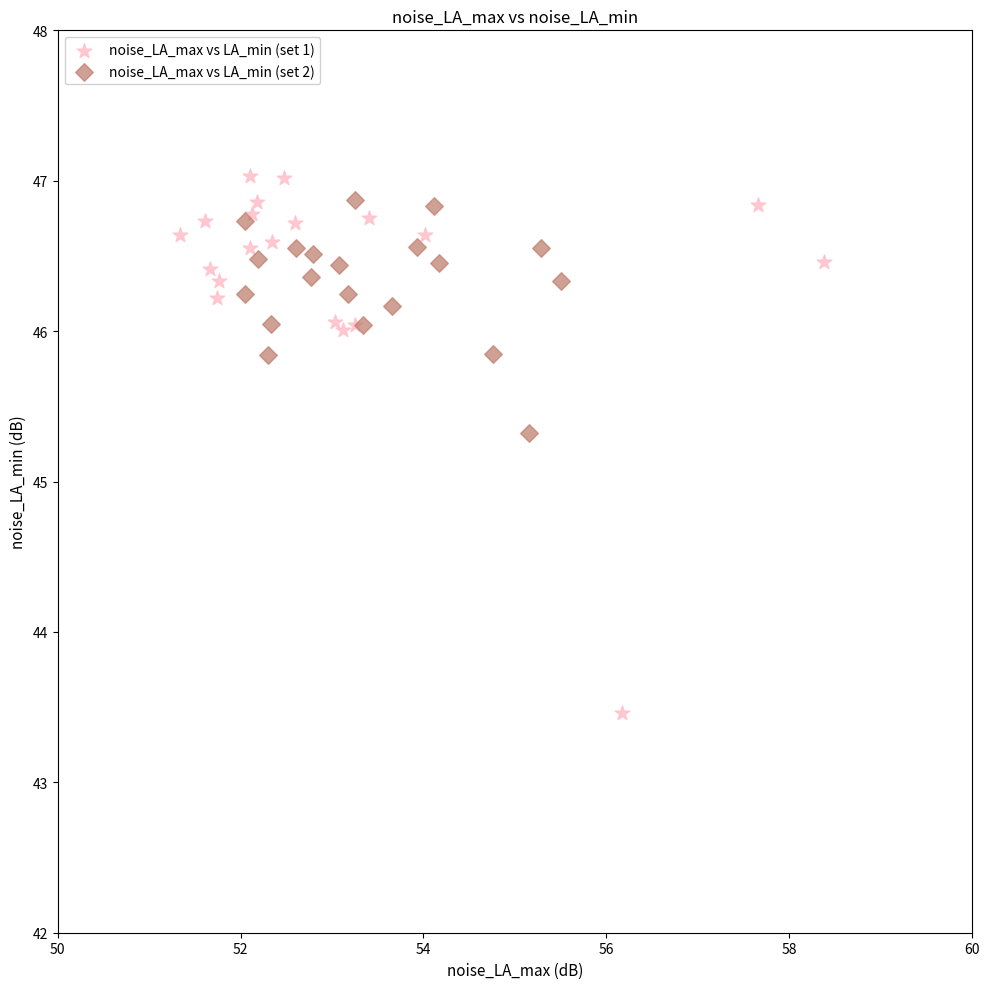

Which series contains the lowest Y value?

noise_LA_max vs LA_min (set 1)